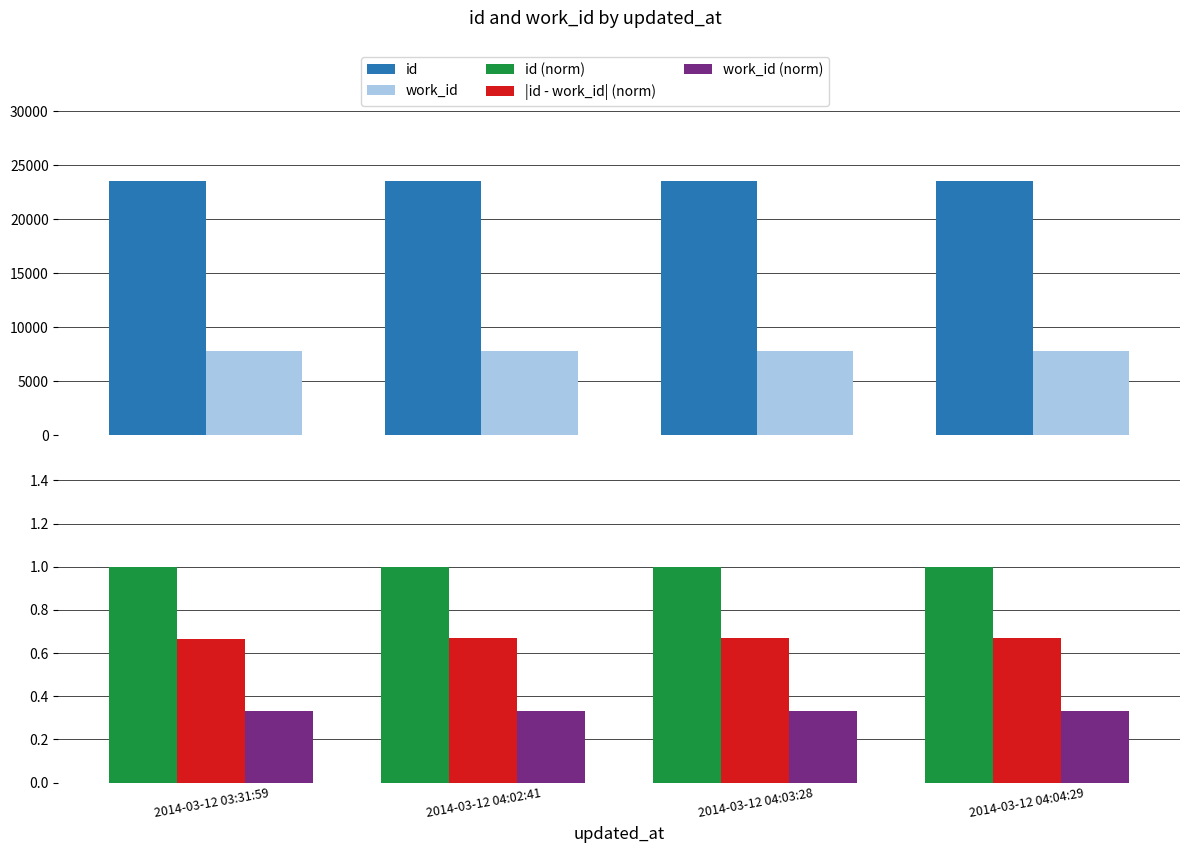

Are the bars horizontal?

No